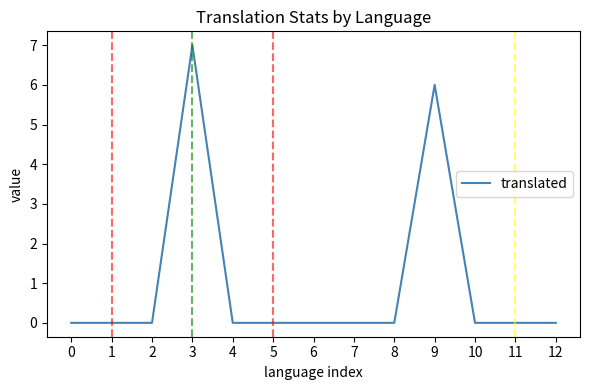

What value does the data have at 9?

6